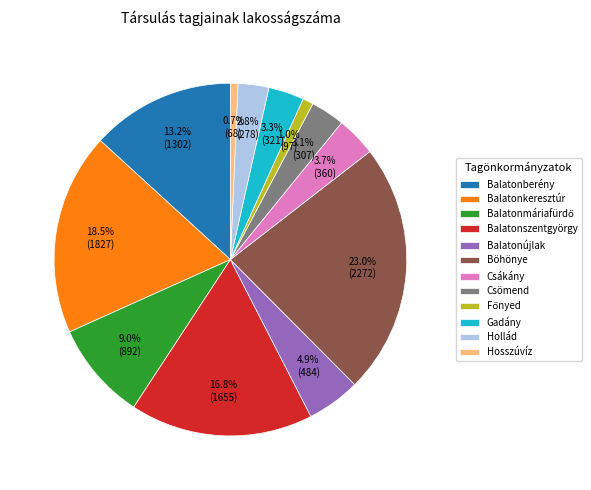

The Hollád slice represents 3% of the pie. True or false?

True